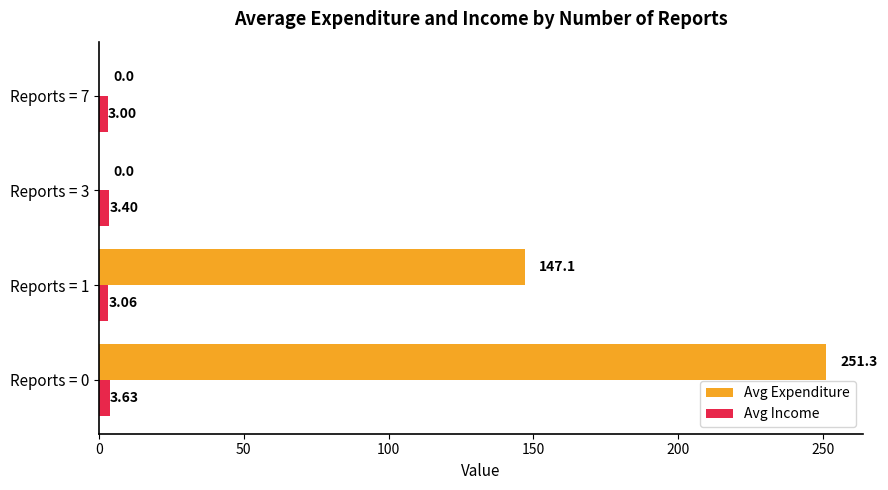

What are all the series names shown in the legend?

Avg Expenditure, Avg Income